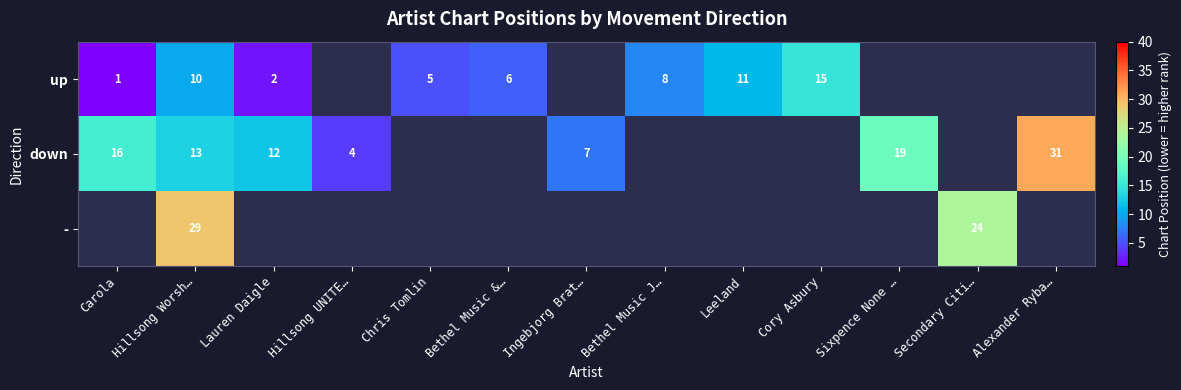

The value of up at Bethel Music J… is 14. True or false?

False